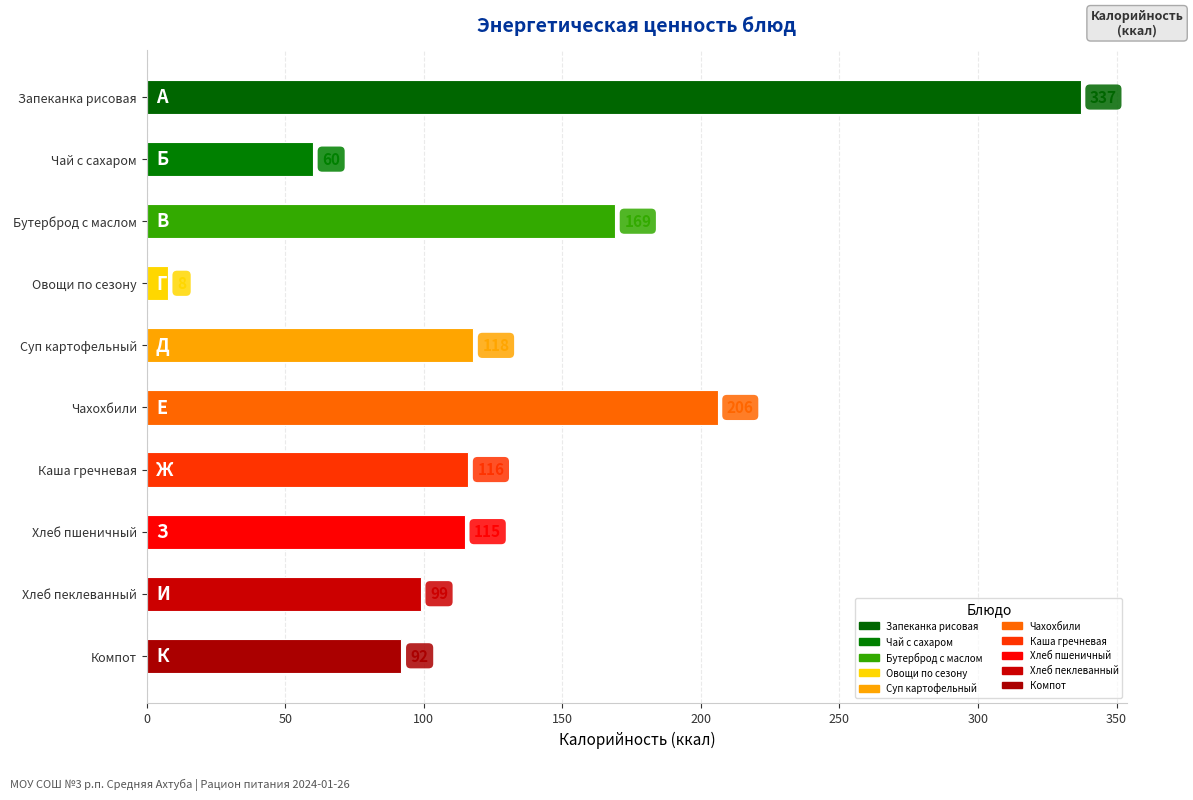

What is the label of the 1st bar from the bottom?

Компот